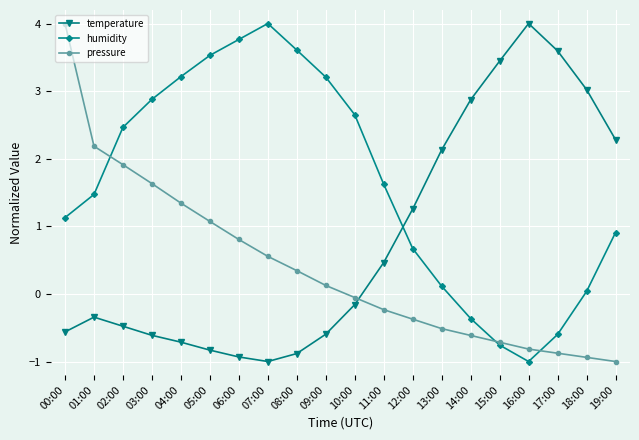

Rank the series at 13:00 from lowest to highest value.

pressure, humidity, temperature